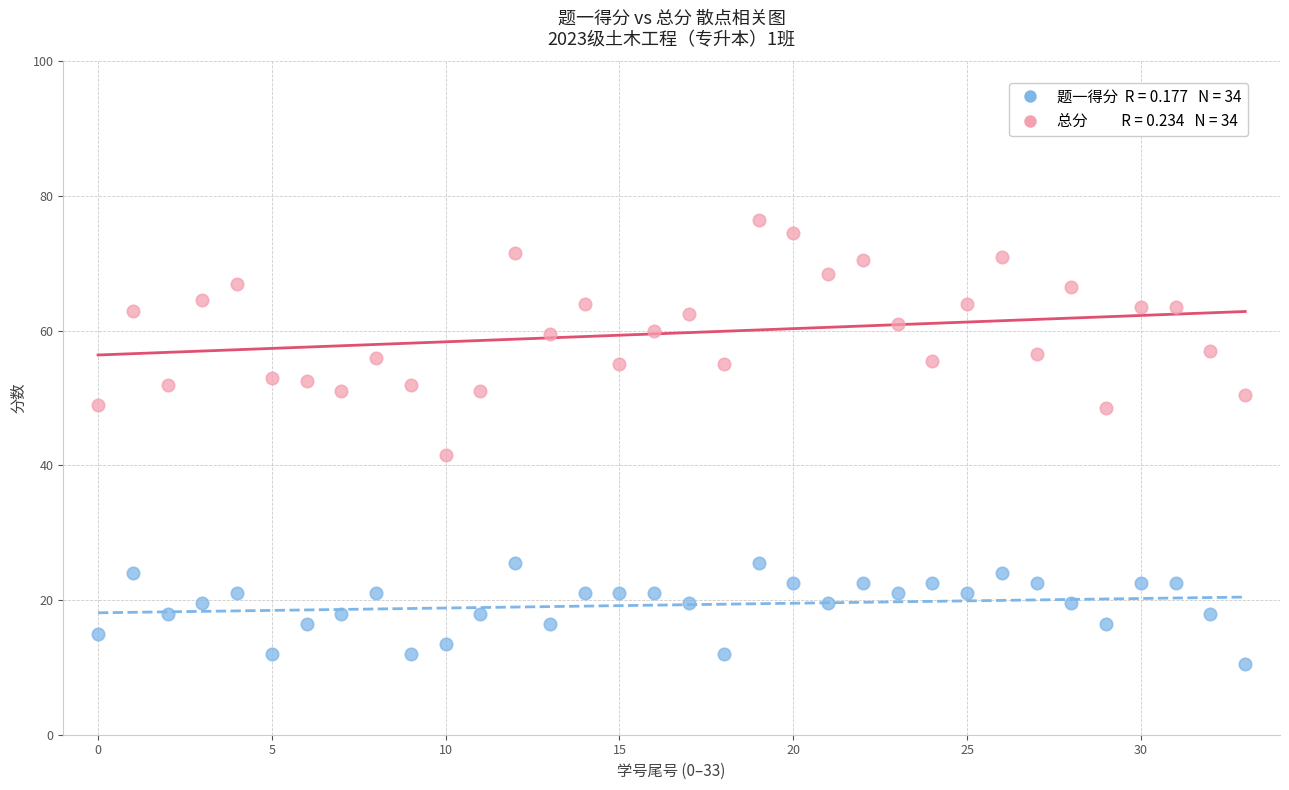

Across all series, what Y value is closest to 43?

41.5